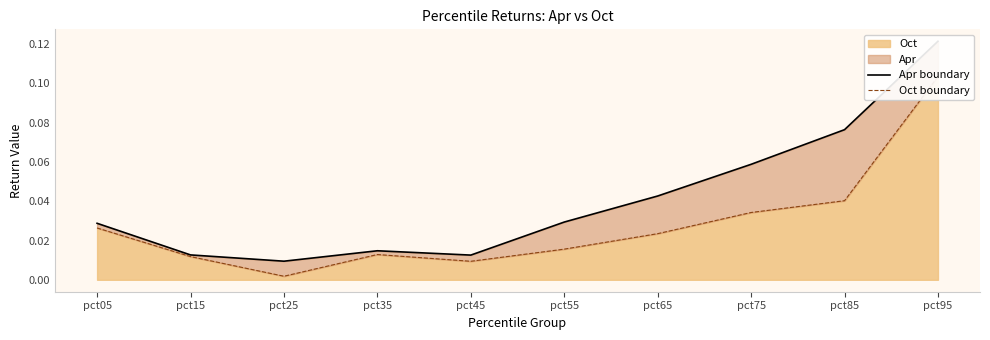

The Oct boundary series shows 0.0 at pct75. True or false?

True